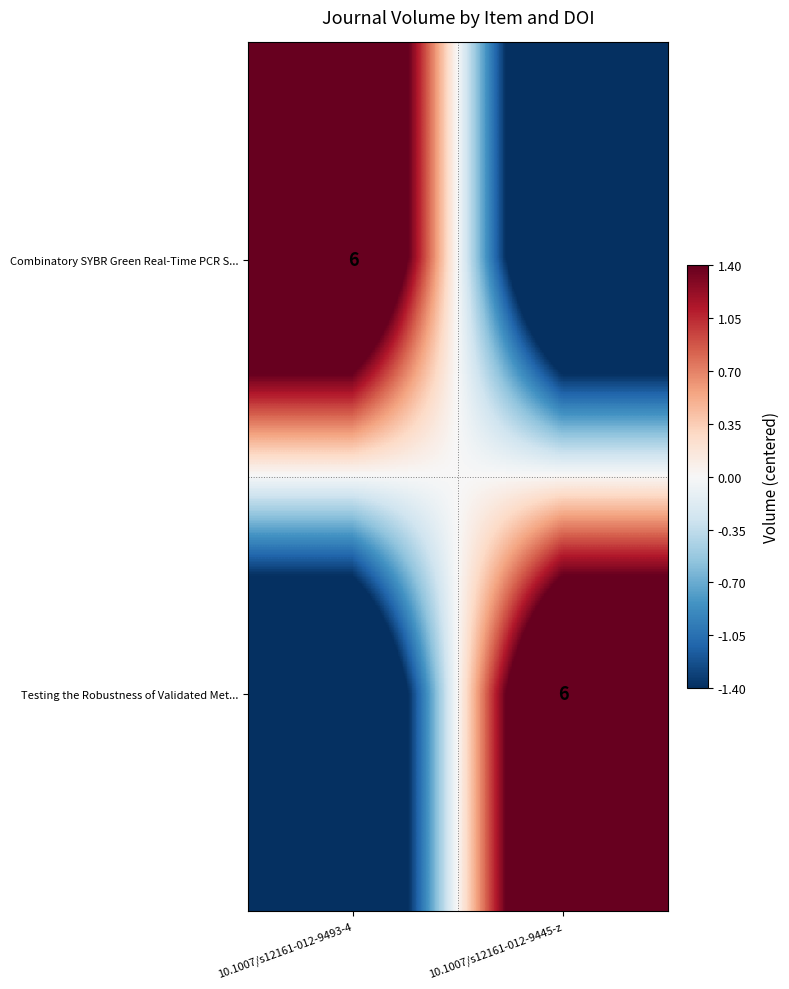

Is it true that Combinatory SYBR Green Real-Time PCR S... equals 6 at 10.1007/s12161-012-9493-4?

True